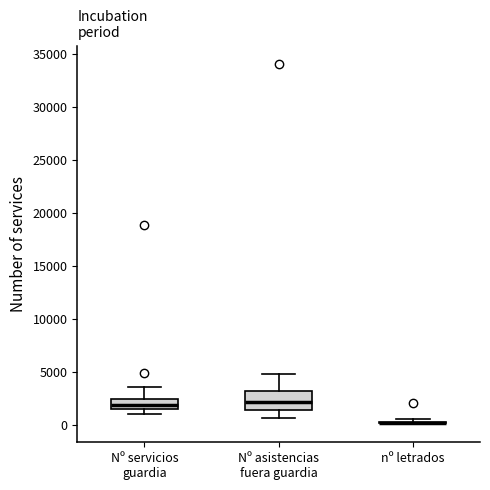

Comparing the boxes themselves (not the whiskers), which one is the tallest?

Nº asistencias fuera guardia